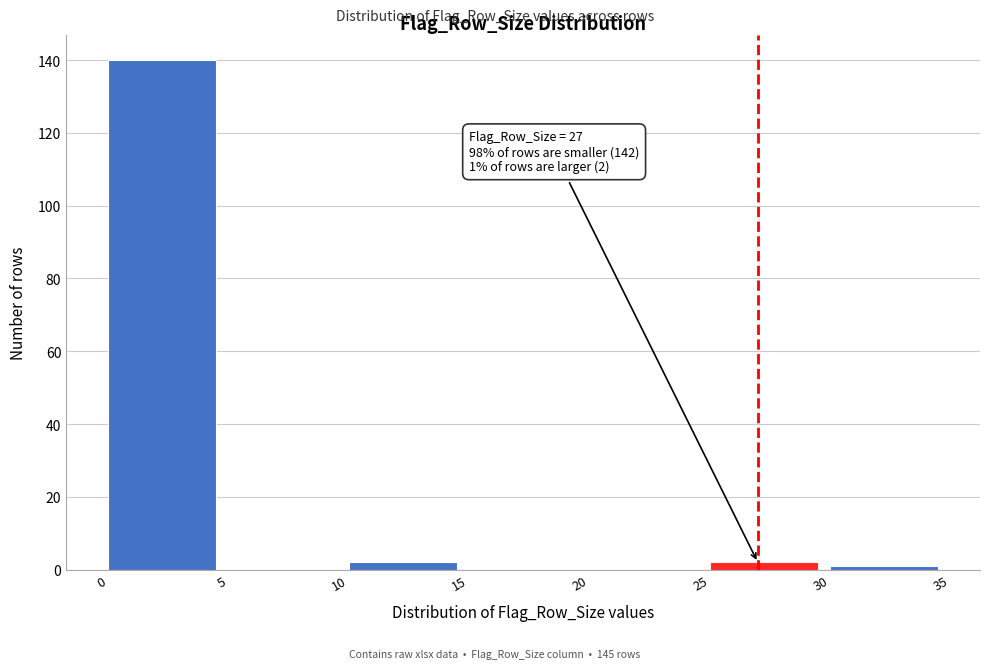

Which range on the x-axis has the tallest bar?

0 to 5